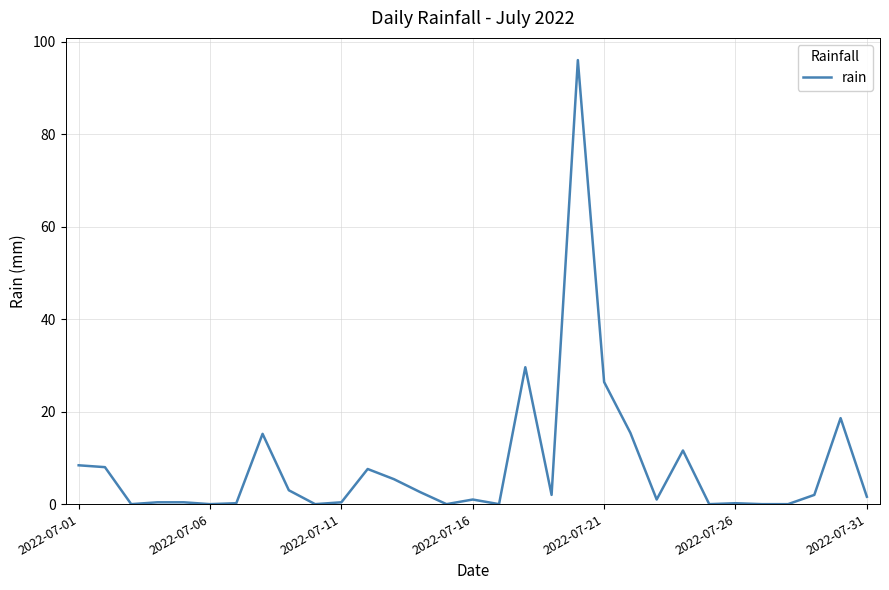

What is the difference between the maximum and minimum values?

96.0